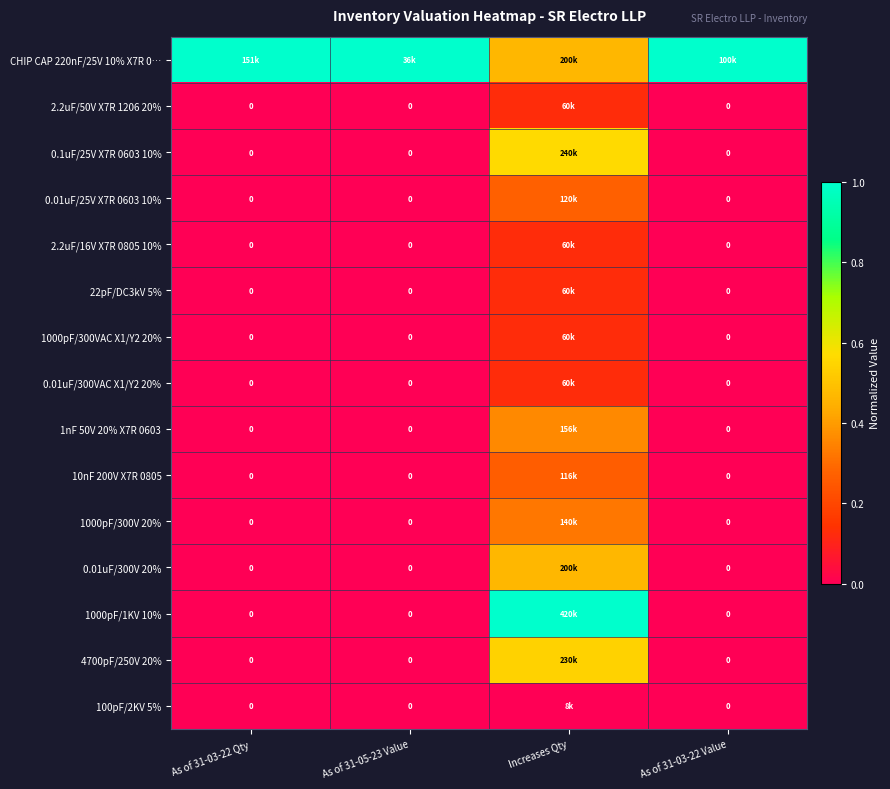

The value of 2.2uF/16V X7R 0805 10% at As of 31-05-23 Value is 0.0. True or false?

True